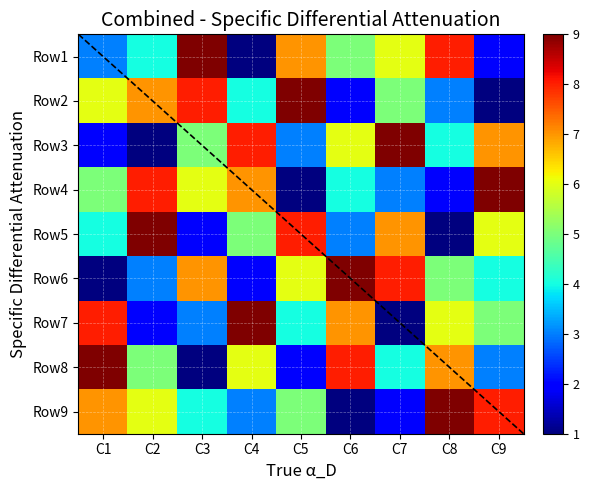

How many data points in Row1 are less than 5?

4